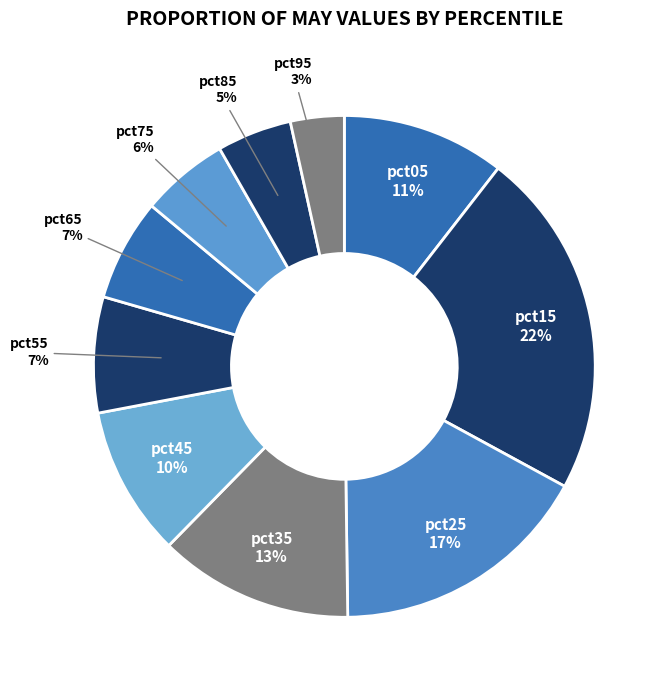

Combined, do pct65 and pct25 account for over 50%?

No